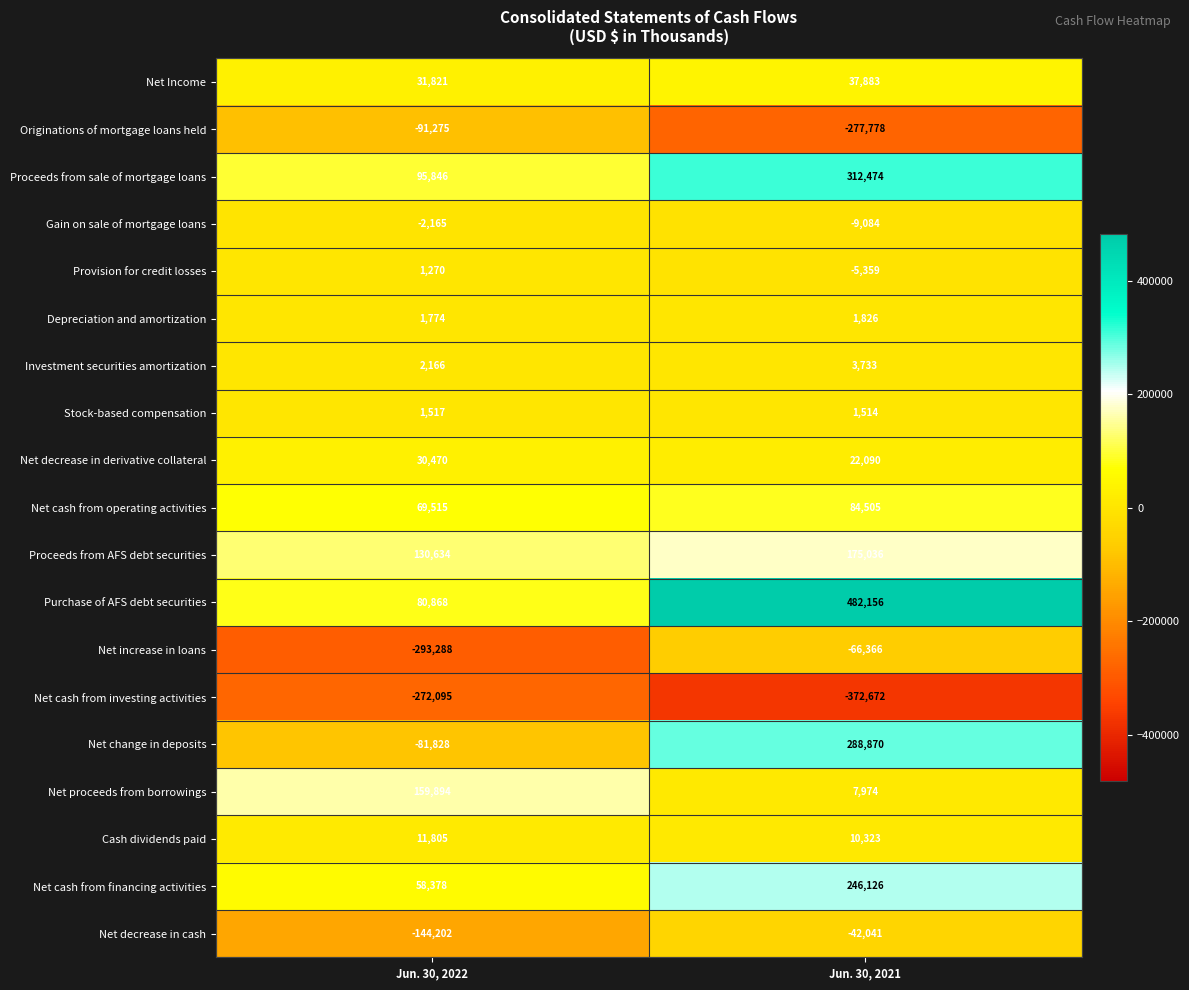

List the series in order of their peak value, highest first.

Purchase of AFS debt securities, Proceeds from sale of mortgage loans, Net change in deposits, Net cash from financing activities, Proceeds from AFS debt securities, Net proceeds from borrowings, Net cash from operating activities, Net Income, Net decrease in derivative collateral, Cash dividends paid, Investment securities amortization, Depreciation and amortization, Stock-based compensation, Provision for credit losses, Gain on sale of mortgage loans, Net decrease in cash, Net increase in loans, Originations of mortgage loans held, Net cash from investing activities